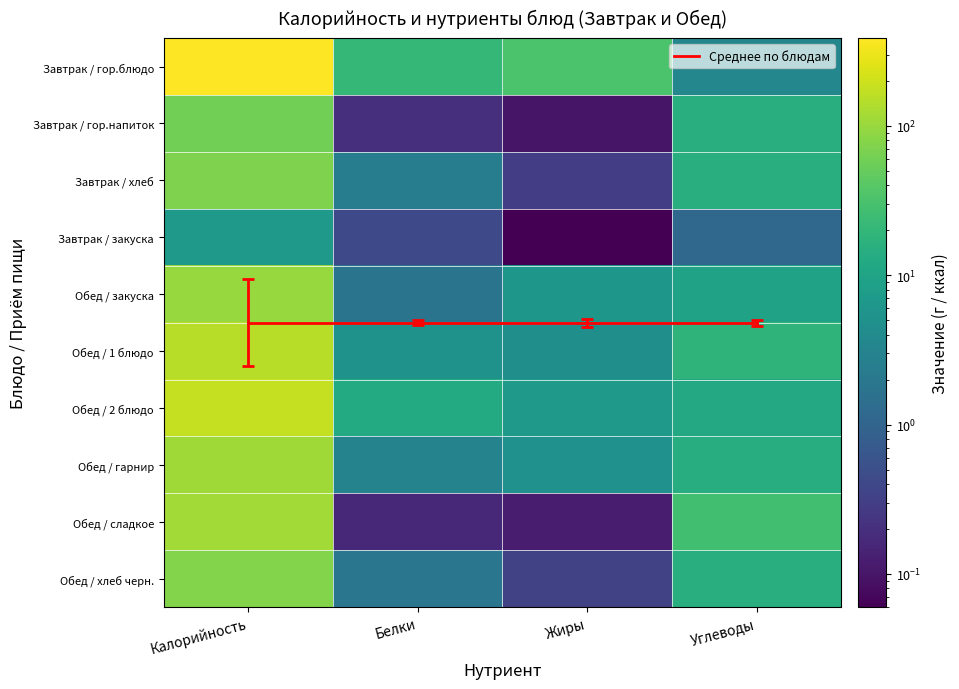

What is the average value of the Обед / 1 блюдо series?

44.6